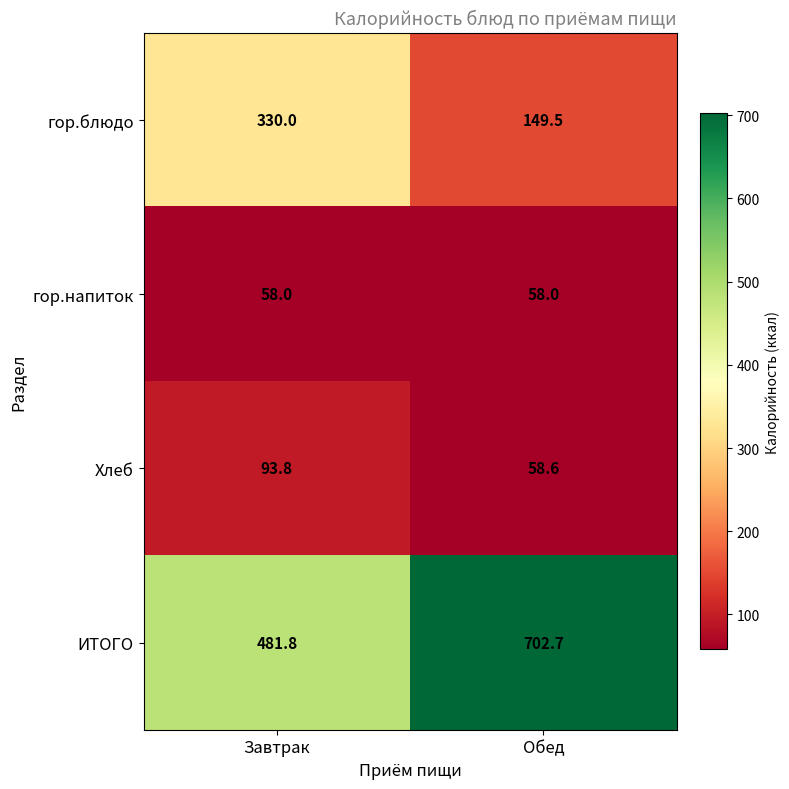

Which series has the largest total across all categories?

ИТОГО